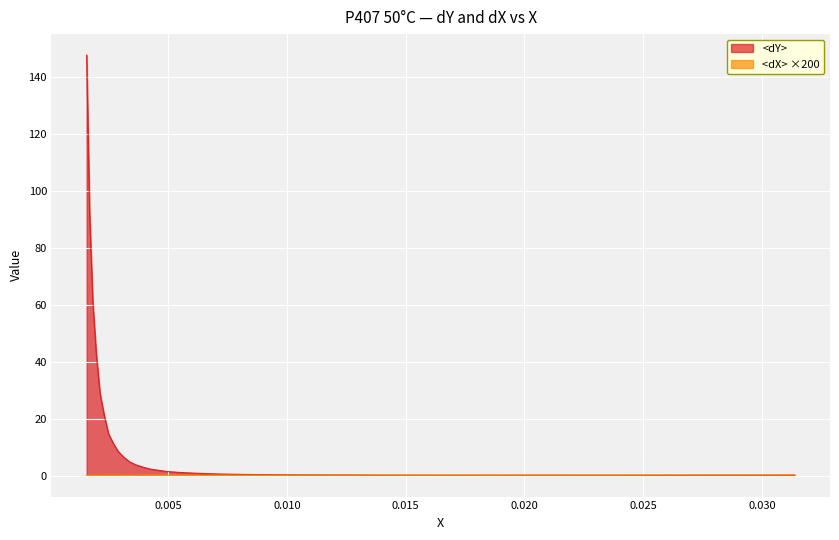

What is the total value across all series at 0.003928345382237607?

3.1